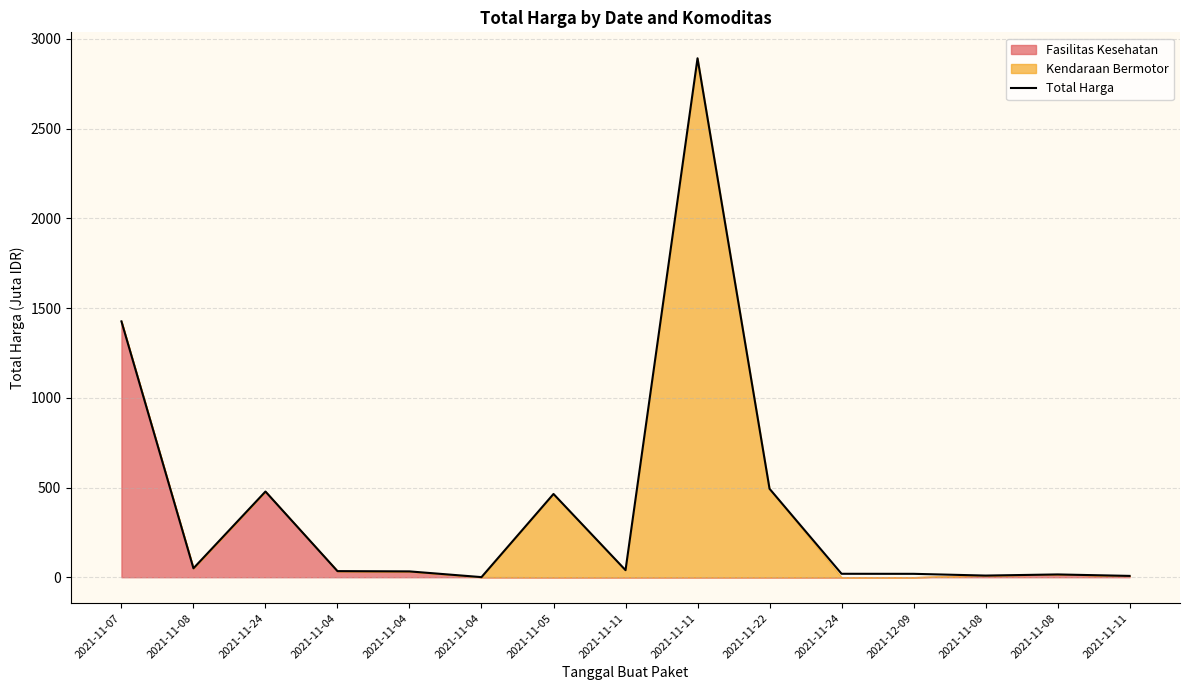

Where is the first local maximum?

2021-11-24